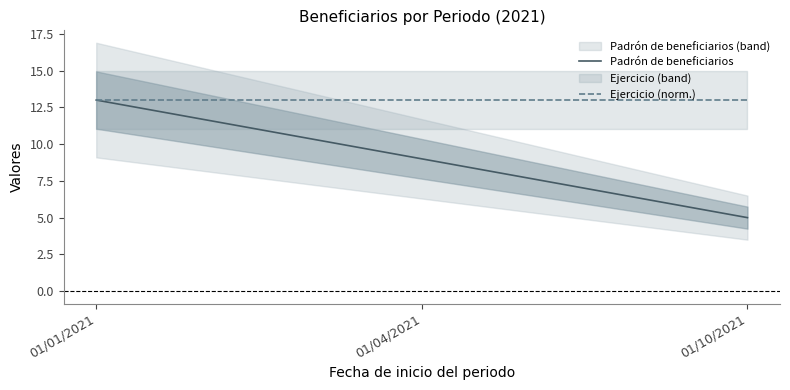

Which series has the largest range (max minus min)?

Padrón de beneficiarios